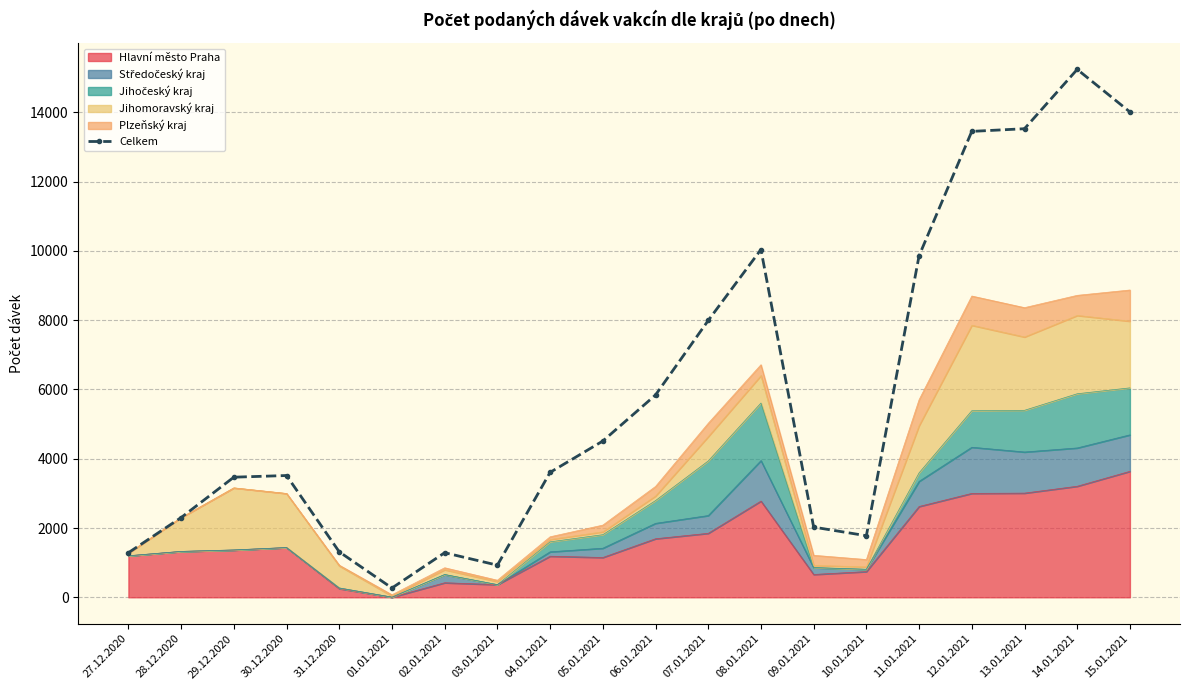

At which category does the chart reach its minimum across all series?

01.01.2021